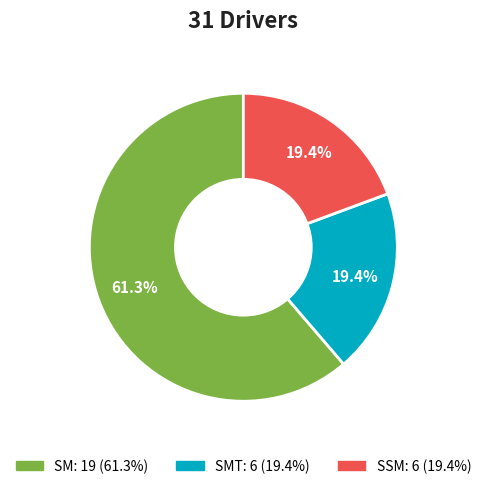

How many slices are in this pie chart?

3